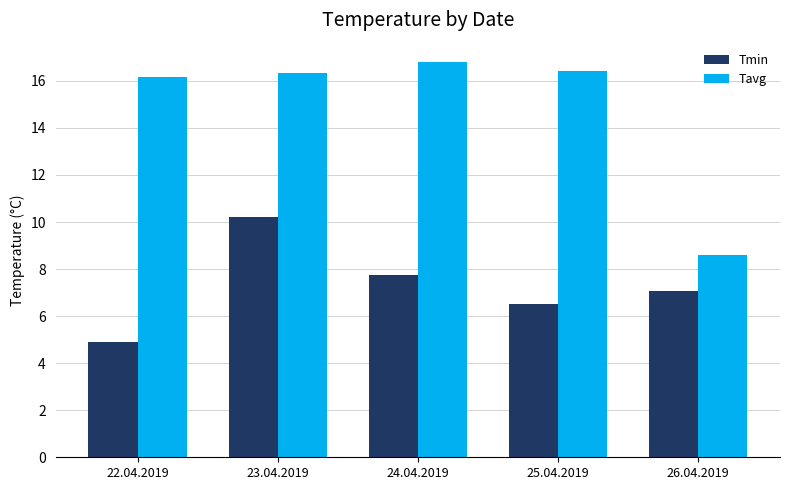

Which series changed the most between 24.04.2019 and 26.04.2019?

Tavg